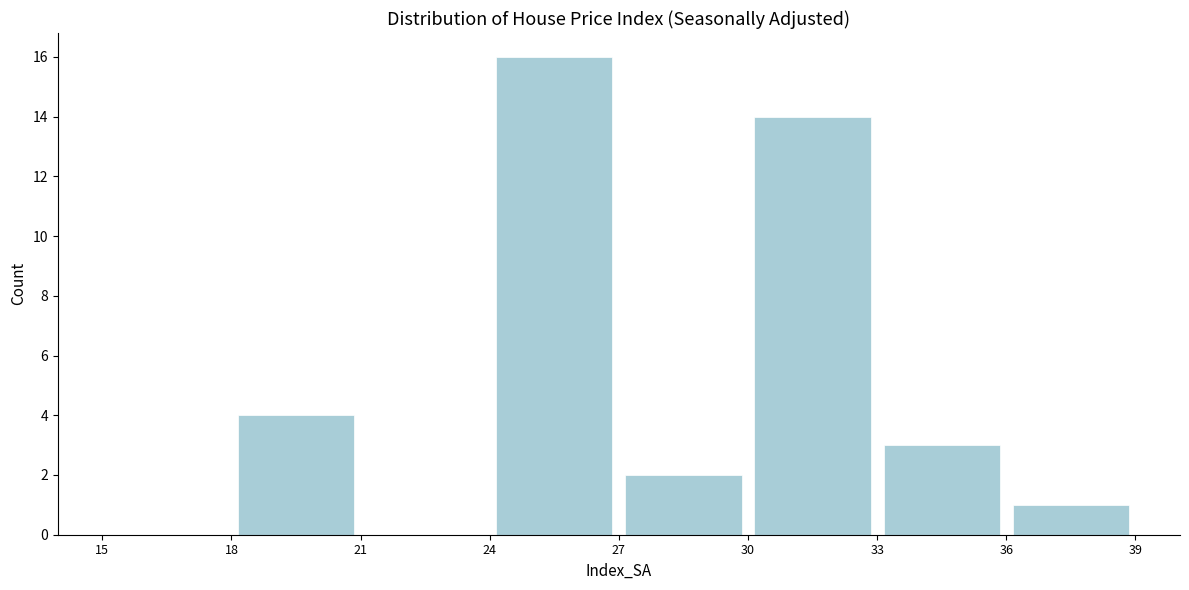

What is the height of the bar covering 33 to 36 on the x-axis? The values are not printed on the chart, so give them approximately, as read against the axis.

3